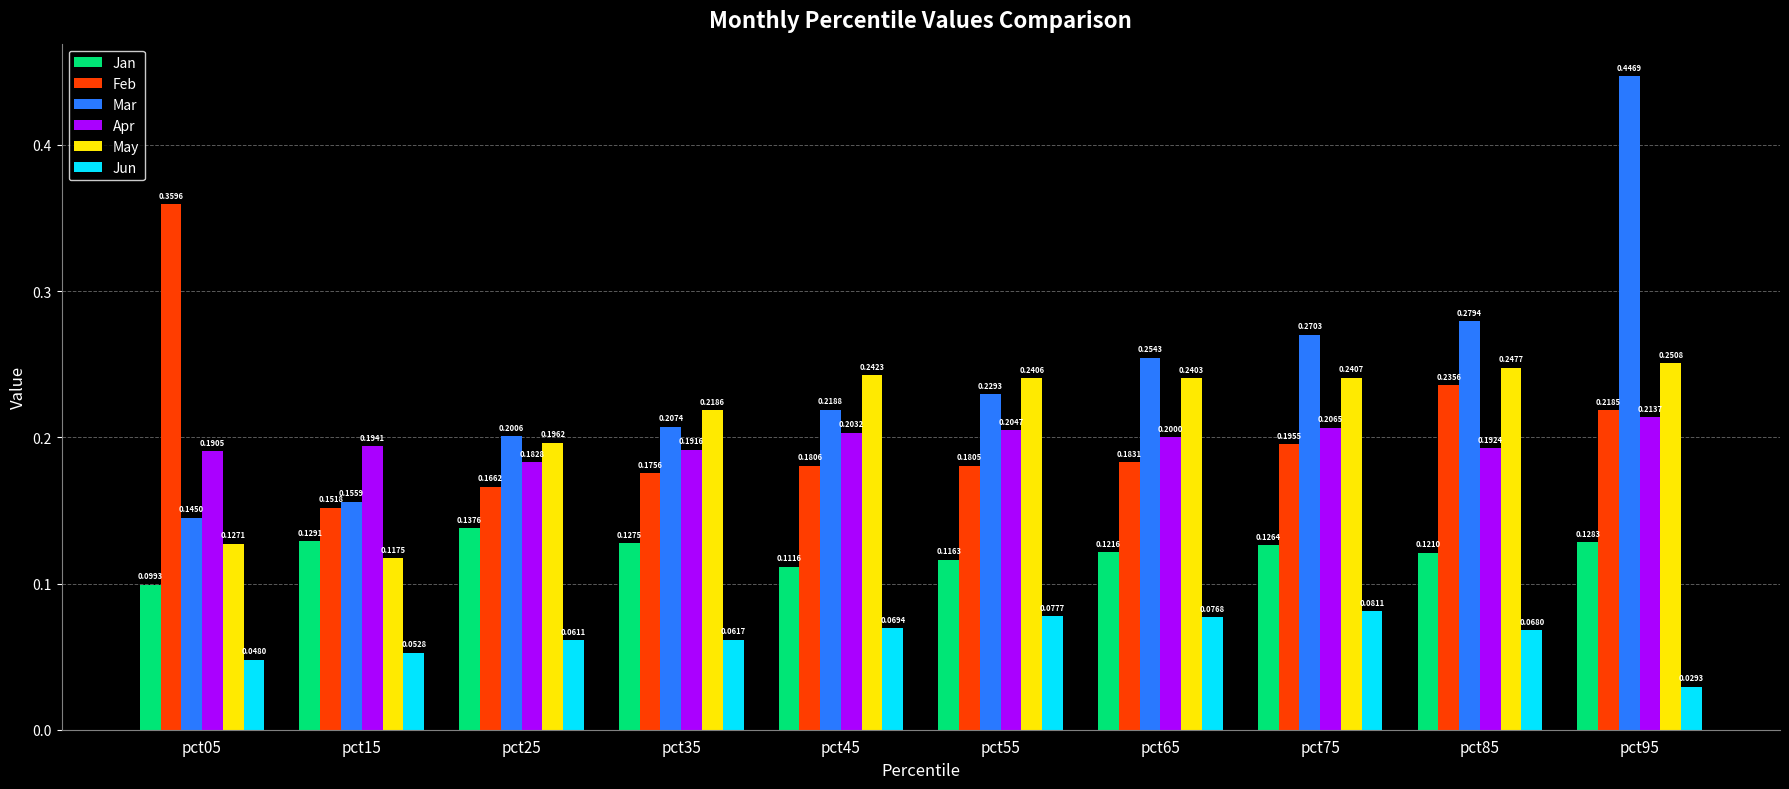

Which series changed the most between pct15 and pct95?

Mar